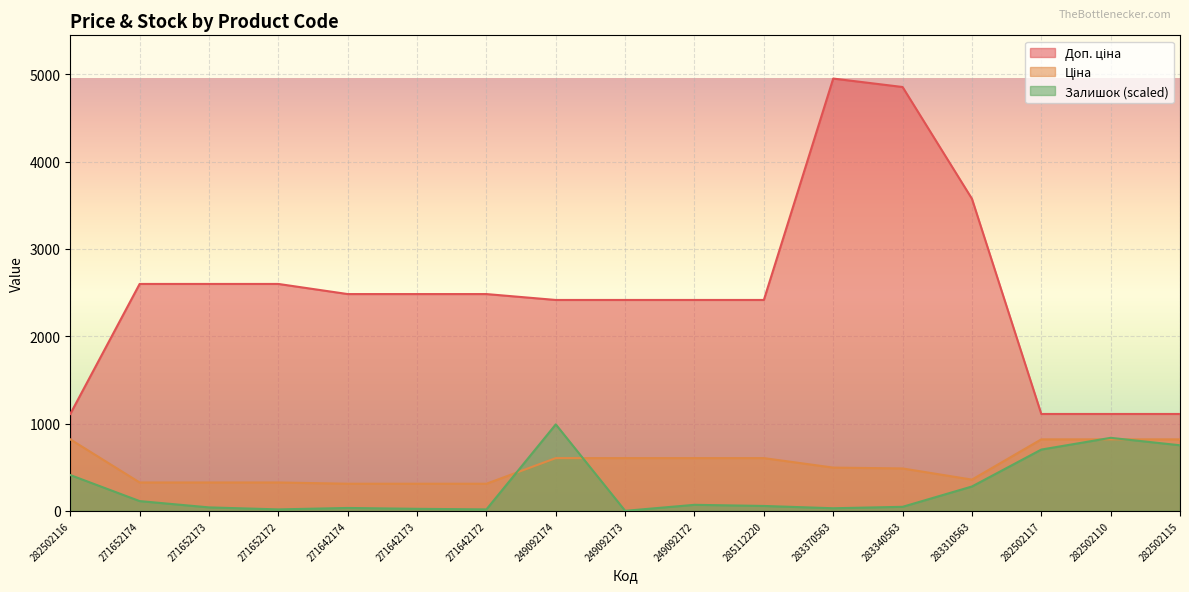

The Ціна series shows 603.7 at 249092172. True or false?

True